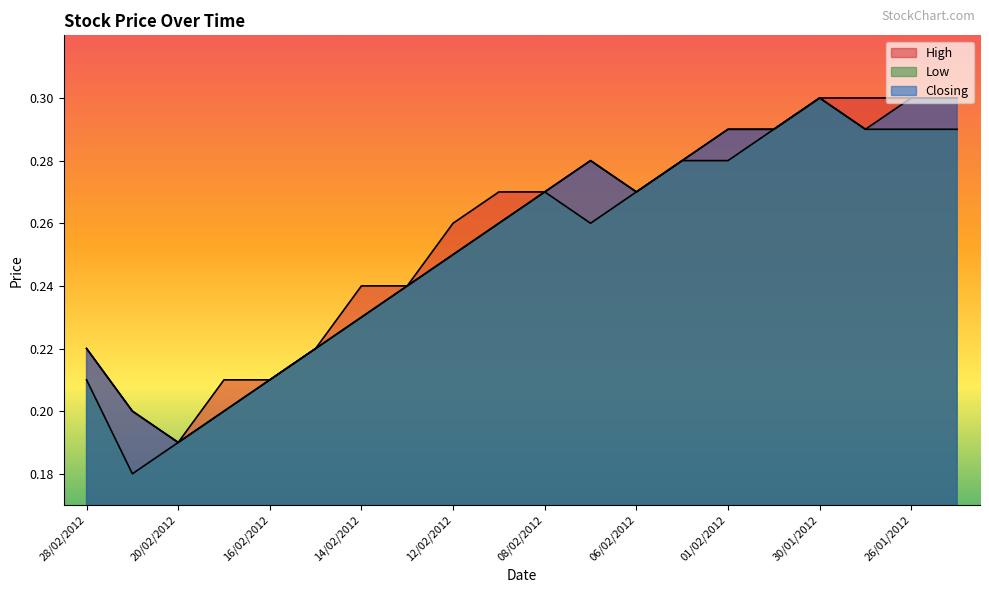

List the labels in order of High value, smallest first.

20/02/2012, 21/02/2012, 19/02/2012, 16/02/2012, 28/02/2012, 15/02/2012, 14/02/2012, 13/02/2012, 12/02/2012, 09/02/2012, 08/02/2012, 06/02/2012, 07/02/2012, 05/02/2012, 01/02/2012, 31/01/2012, 30/01/2012, 29/01/2012, 26/01/2012, 25/01/2012